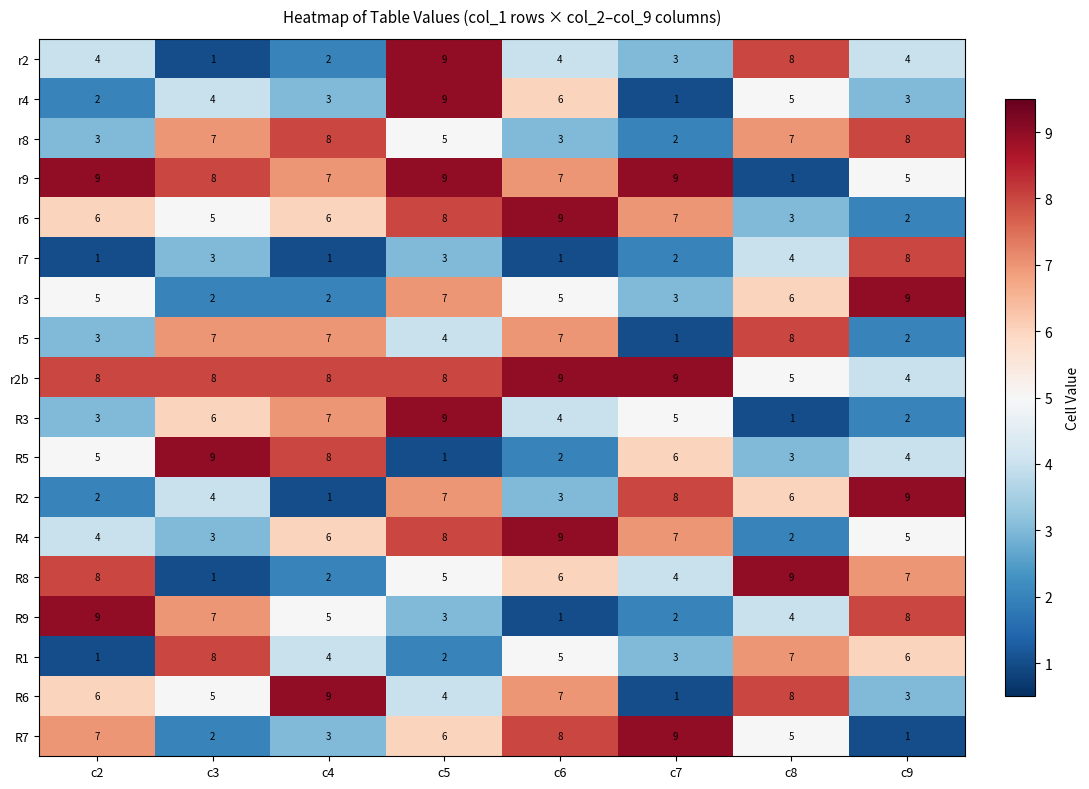

Which series has the largest total across all categories?

r2b